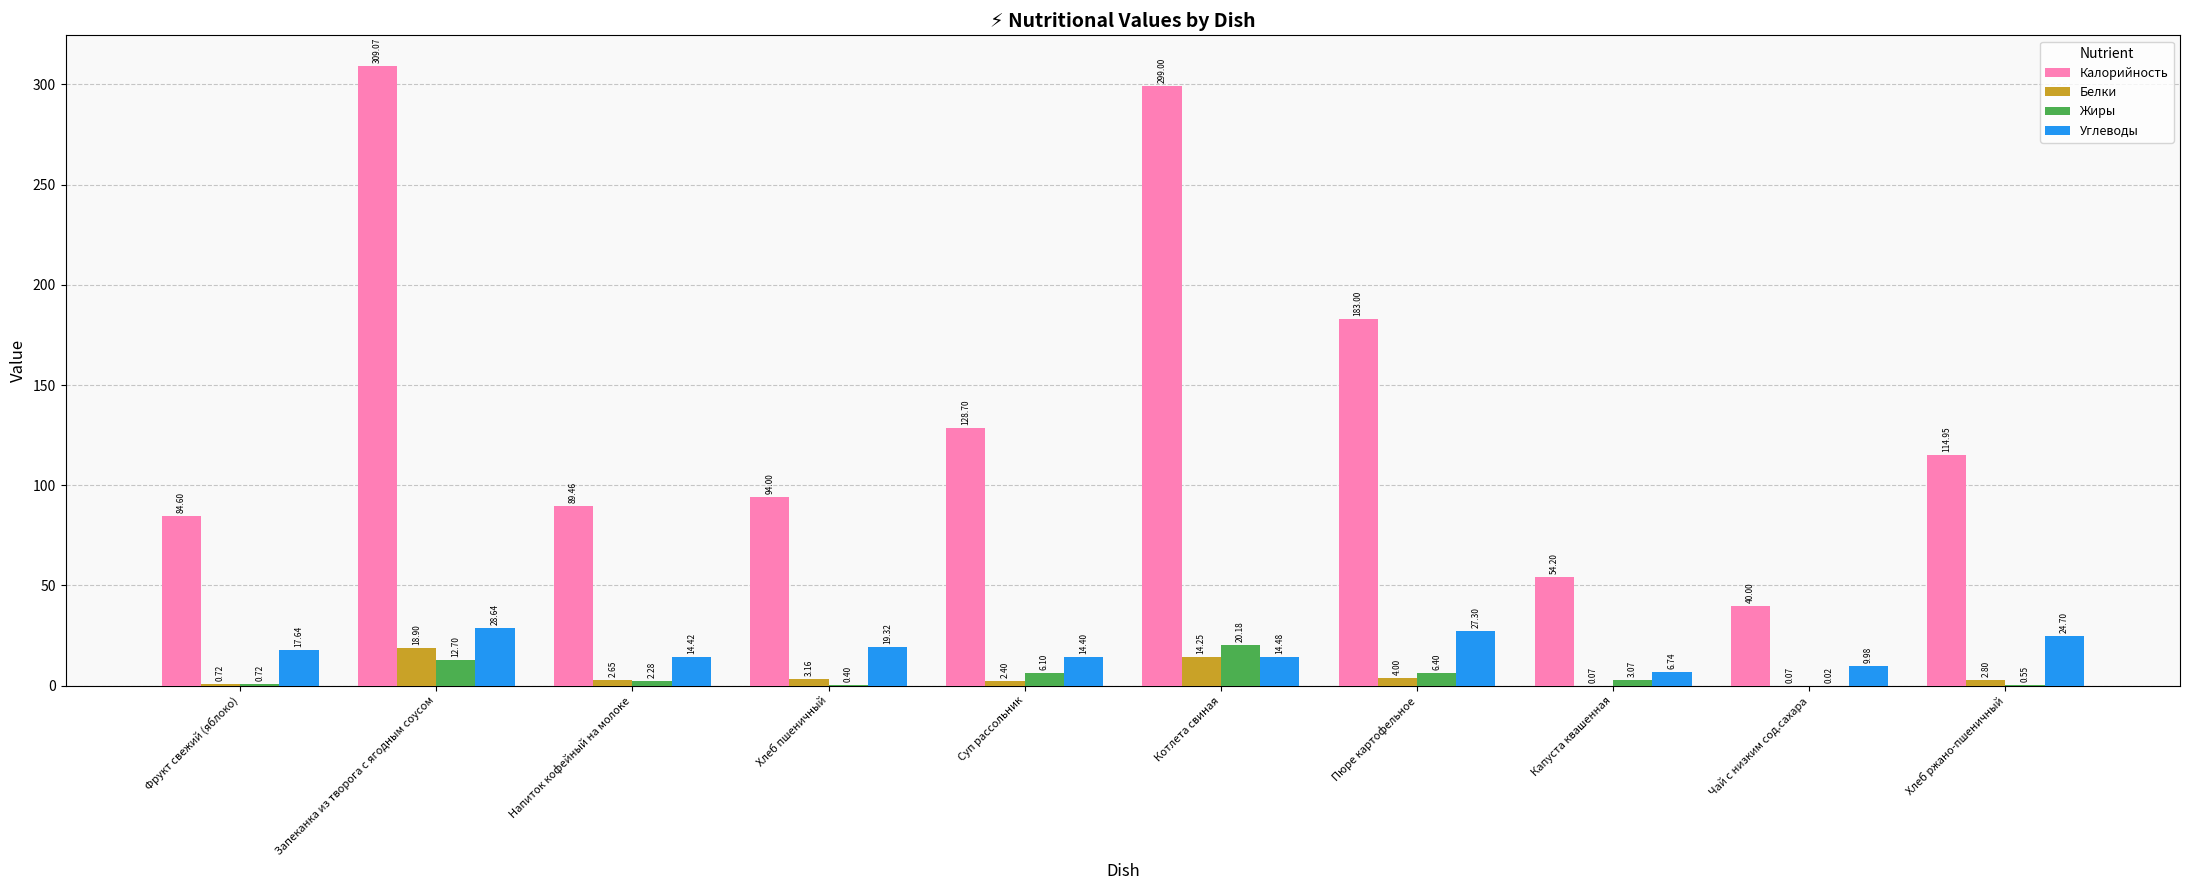

Is the value of Калорийность at Суп рассольник greater than the value of Белки at Хлеб пшеничный?

Yes